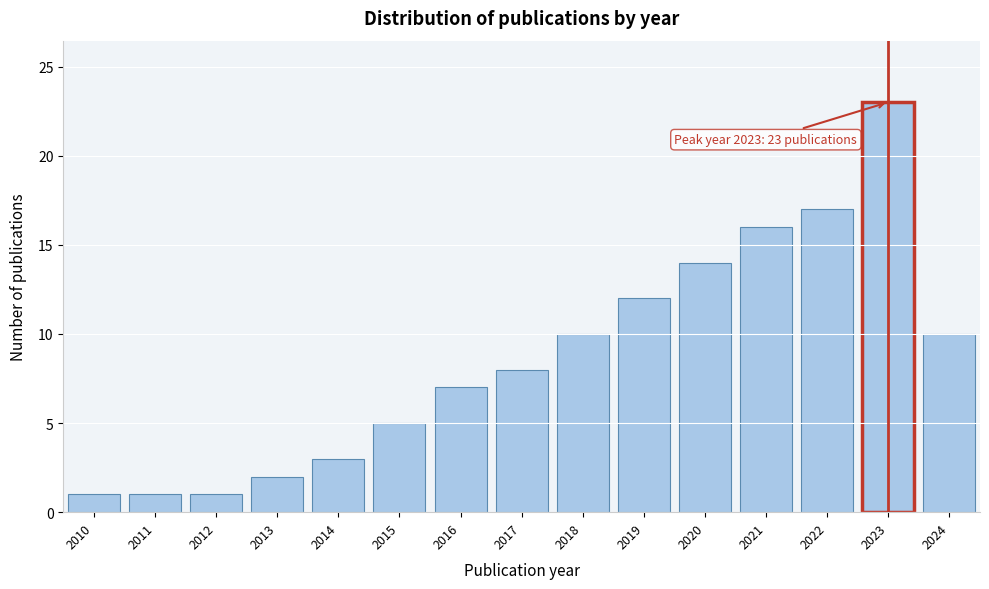

Reading left to right, extract all data points from this chart.

2010=1	2011=1	2012=1	2013=2	2014=3	2015=5	2016=7	2017=8	2018=10	2019=12	2020=14	2021=16	2022=17	2023=23	2024=10